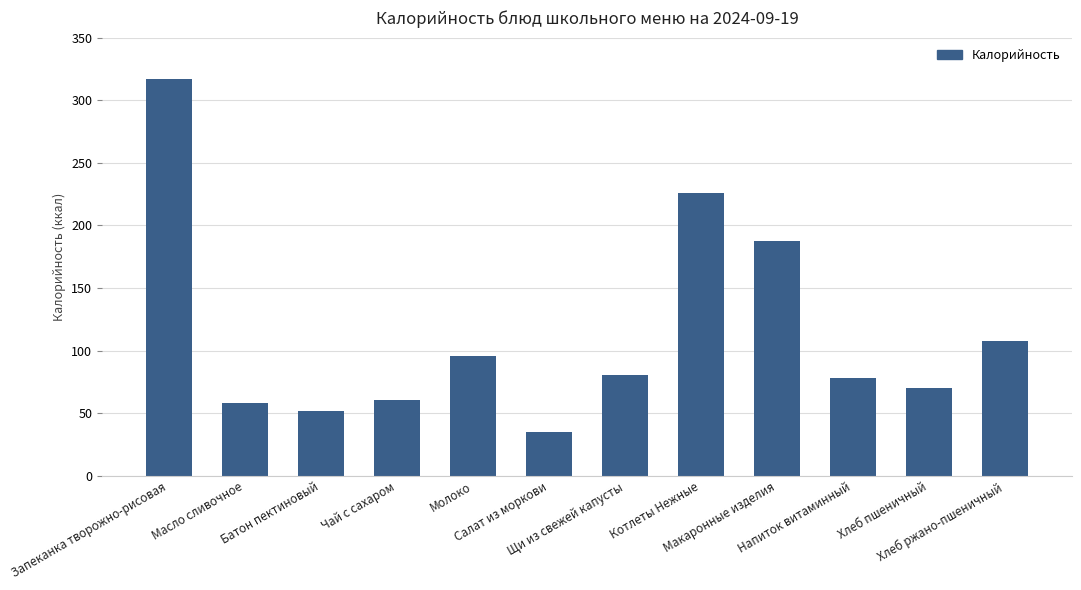

What is the difference between the maximum and second lowest values?

265